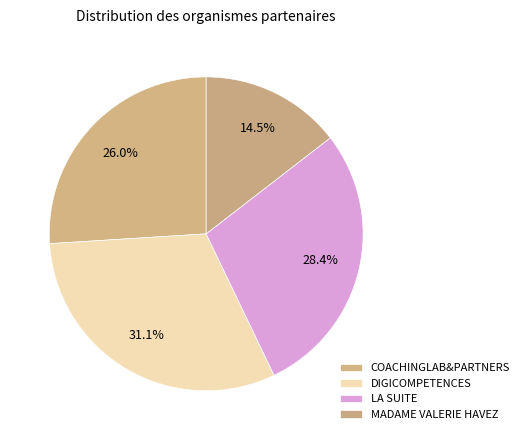

How many segments does this pie chart have?

4